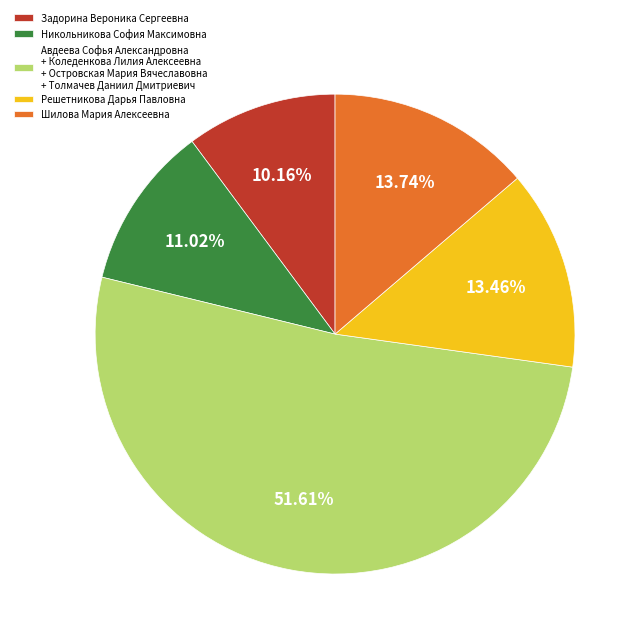

How many segments does this pie chart have?

5